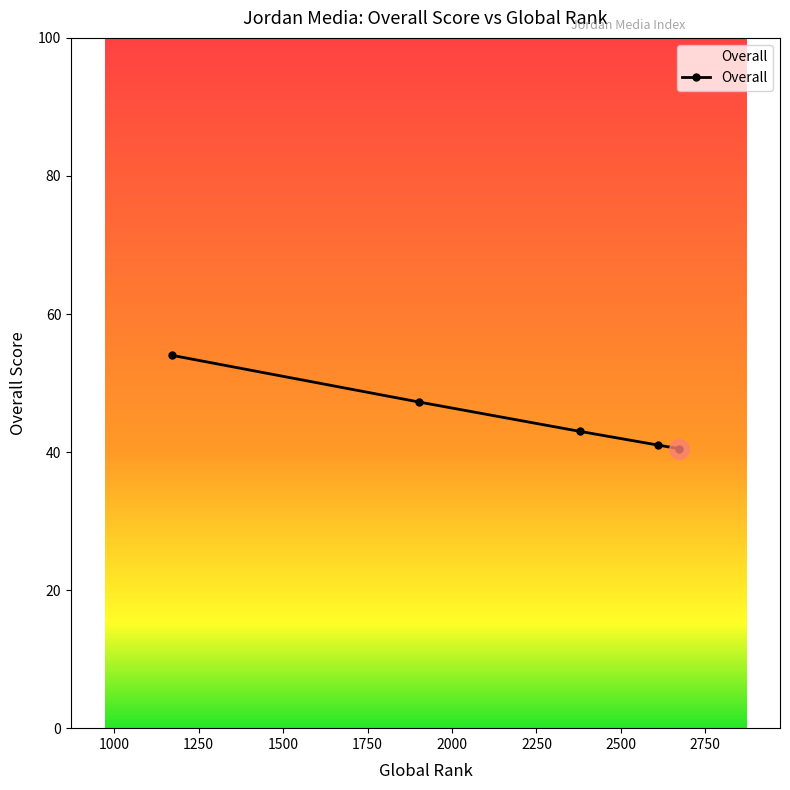

What is the sum of all values?

225.8